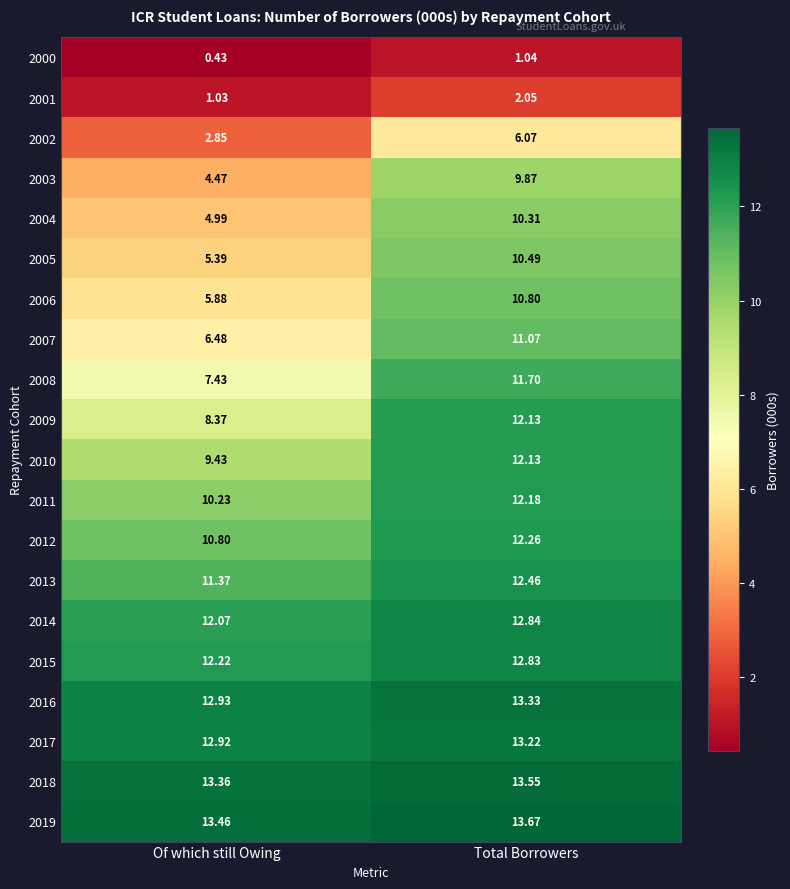

At which category is the sum across all series the highest?

Total Borrowers